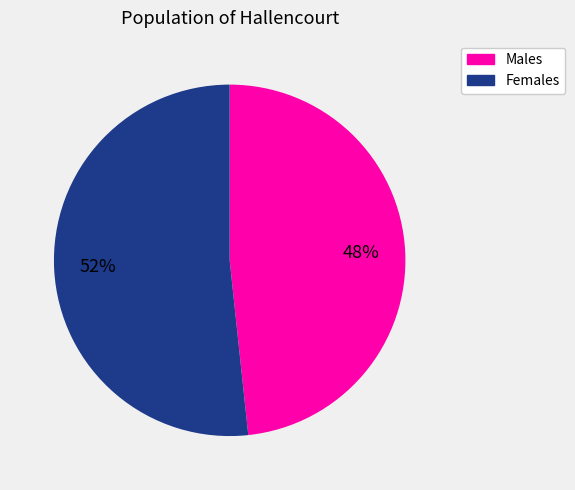

What percentage is the Males slice, to the nearest percent?

48%